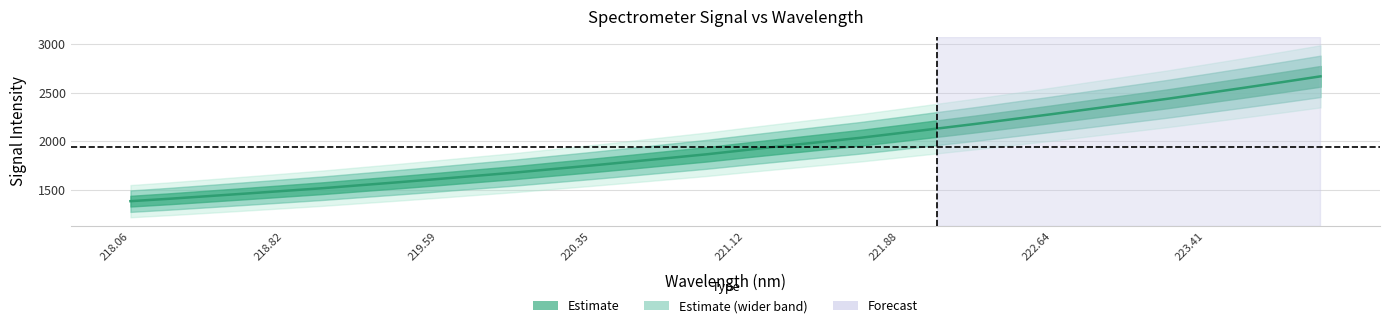

True or false: the data has more than 2 interior local peaks.

False